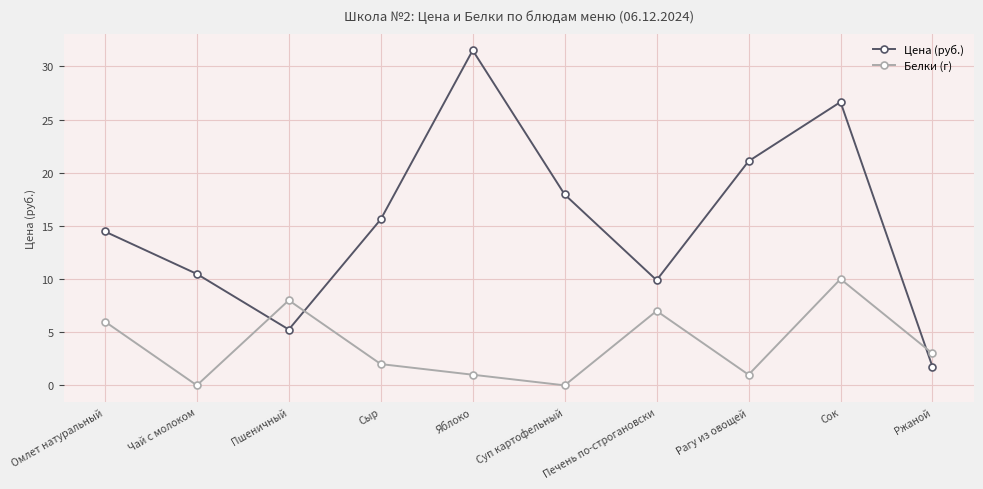

Where is Цена (руб.) nearest to the value 16?

Сыр